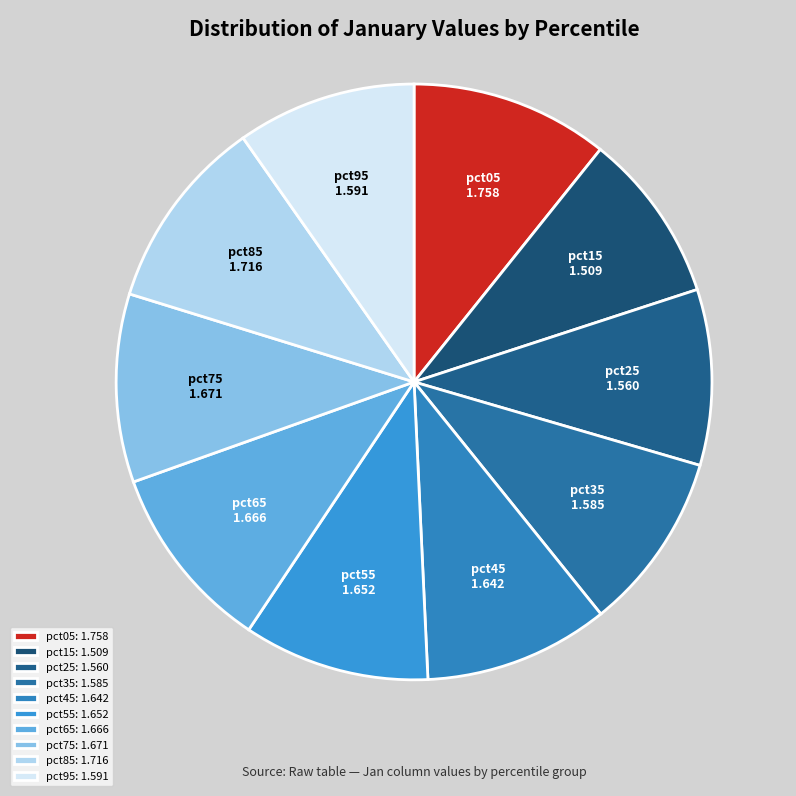

Is it true that pct35 is 10% of the pie?

True